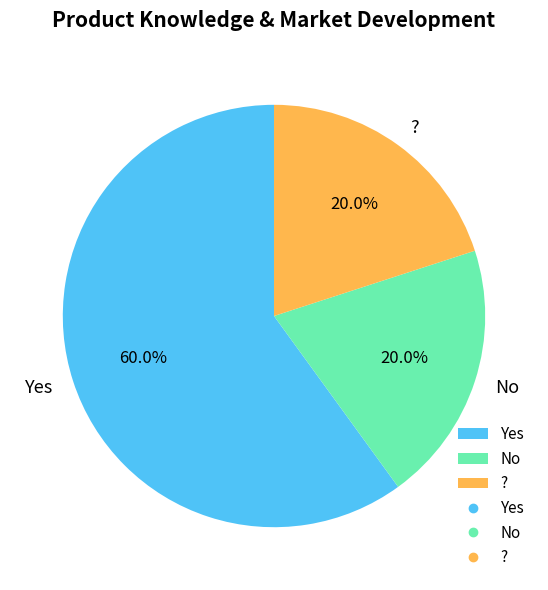

To the nearest percent, what is the difference between the largest and smallest slice percentages?

40%